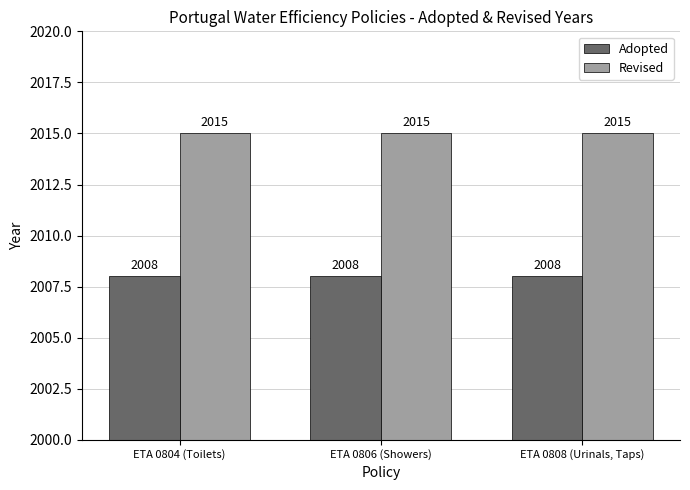

Which series has the largest total across all categories?

Revised